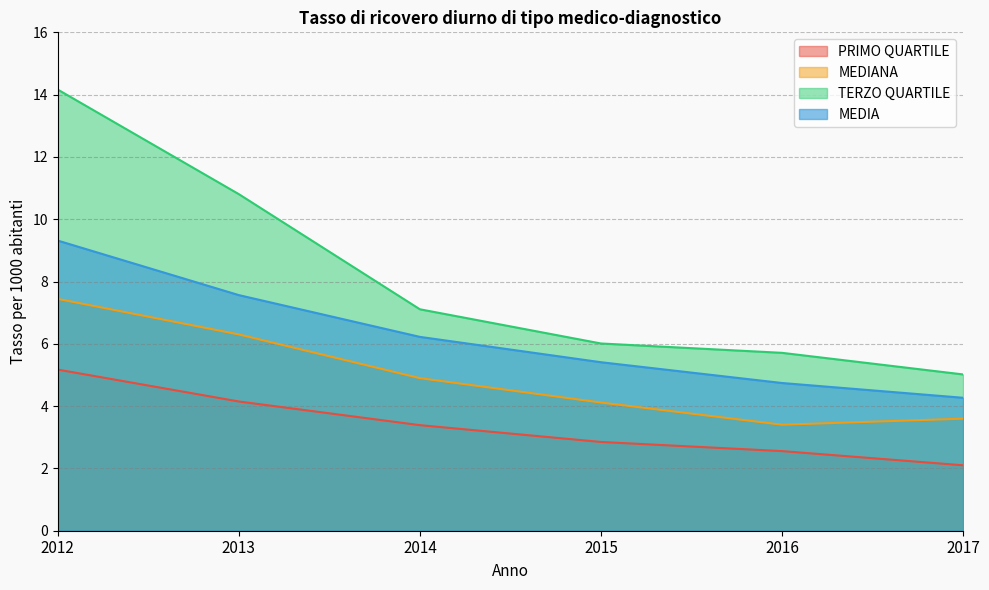

The MEDIA series shows 9.3 at 2012. True or false?

True